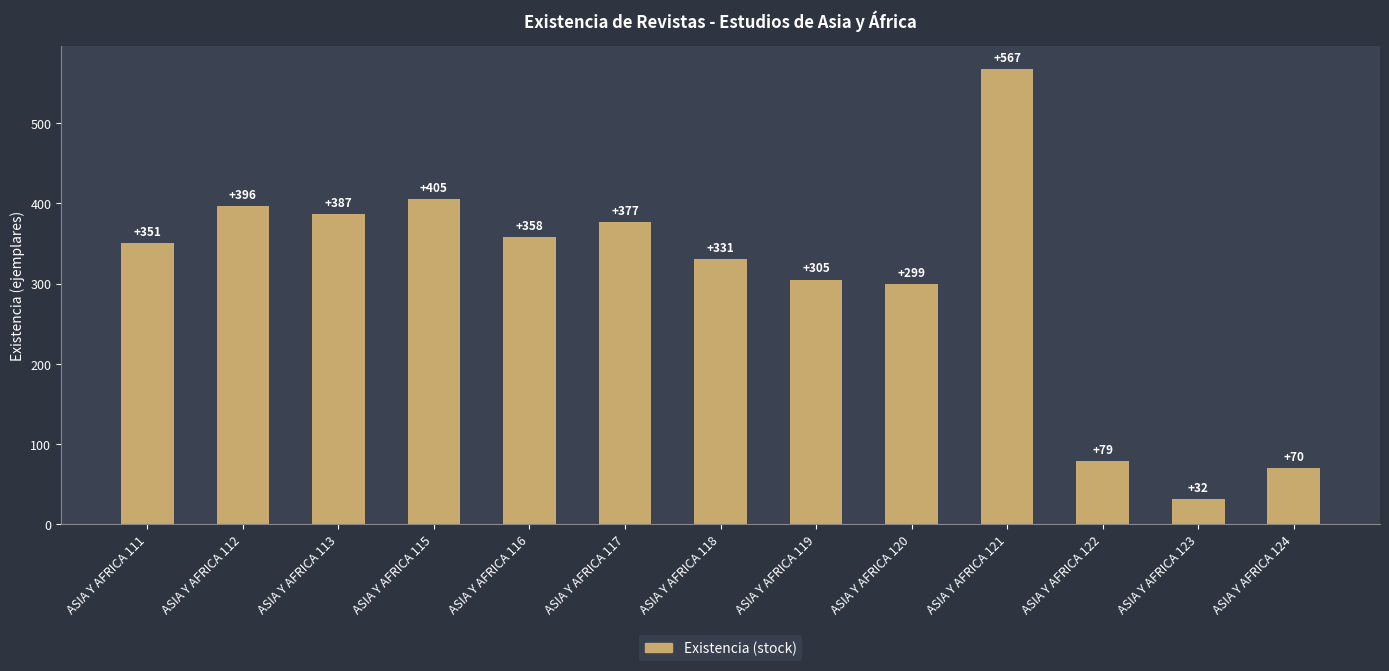

List the labels in order of value, smallest first.

ASIA Y AFRICA 123, ASIA Y AFRICA 124, ASIA Y AFRICA 122, ASIA Y AFRICA 120, ASIA Y AFRICA 119, ASIA Y AFRICA 118, ASIA Y AFRICA 111, ASIA Y AFRICA 116, ASIA Y AFRICA 117, ASIA Y AFRICA 113, ASIA Y AFRICA 112, ASIA Y AFRICA 115, ASIA Y AFRICA 121